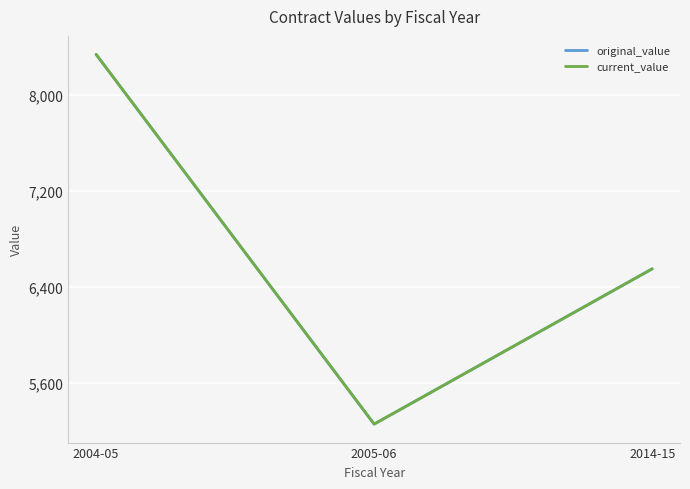

Is this an area chart (filled region under the line)?

No